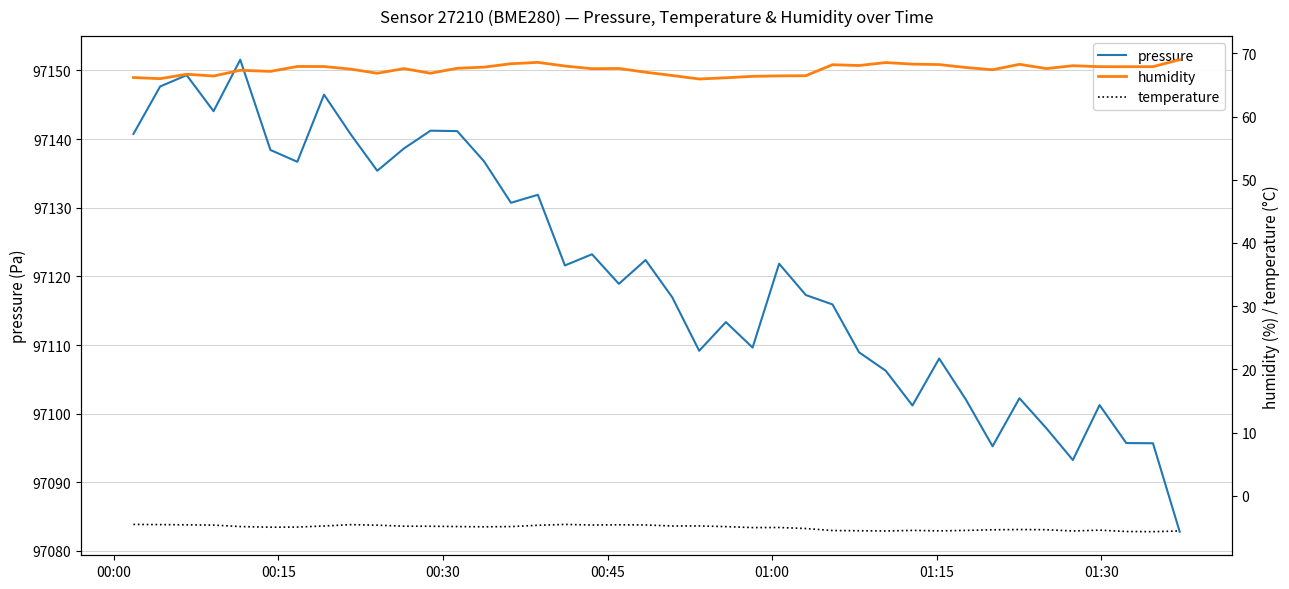

What is the value of the pressure point at the 15th from the left?

97130.7